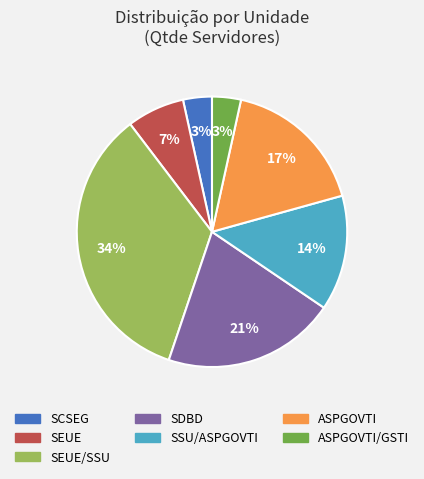

Count the number of slices in the pie.

7